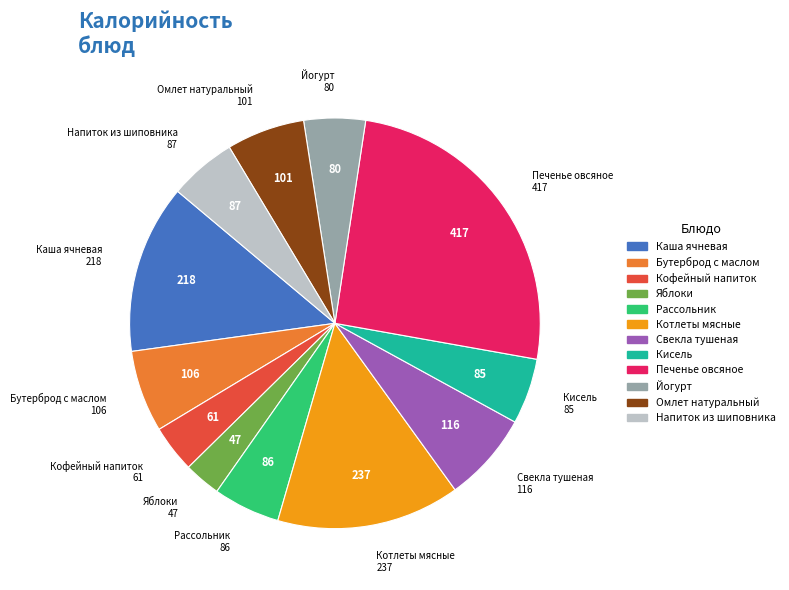

What is the ratio of the value at Яблоки to the value at Напиток из шиповника?

0.5